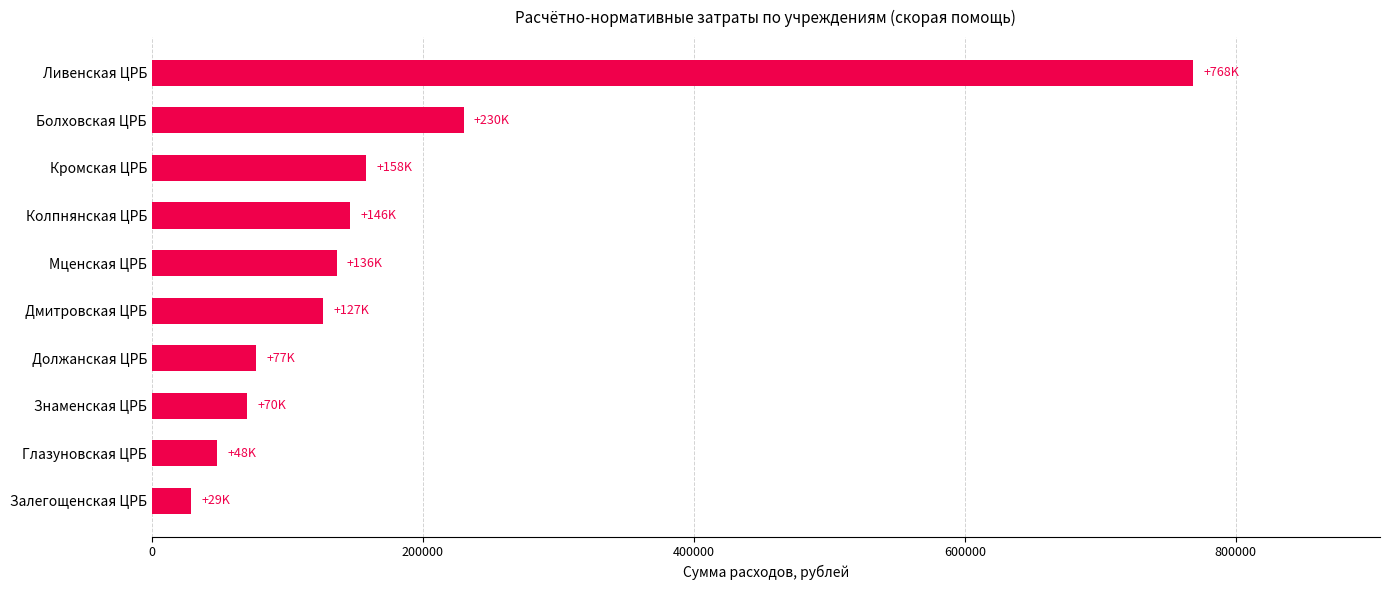

What is the ratio of the value at Должанская ЦРБ to the value at Мценская ЦРБ?

0.6